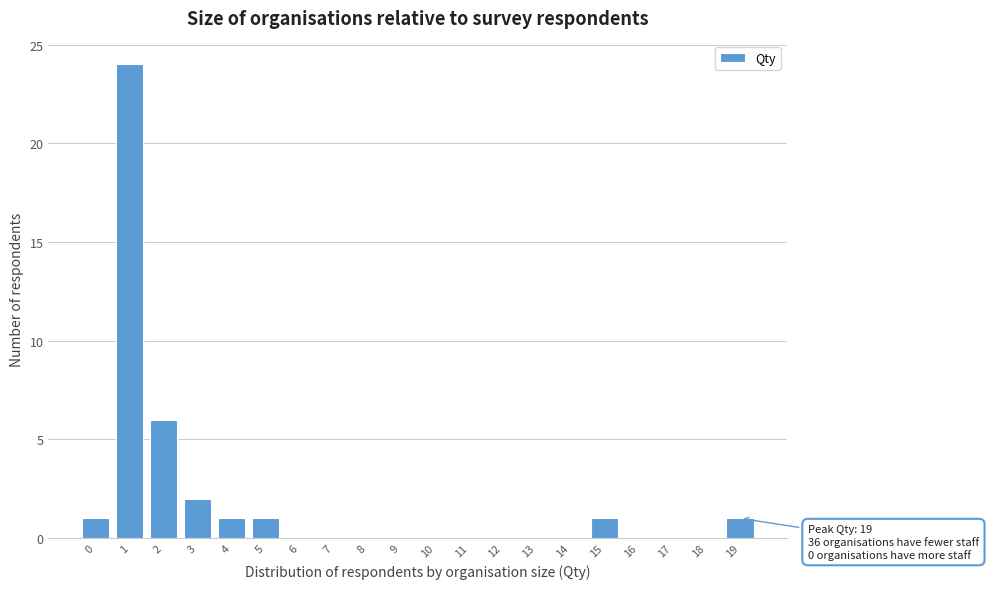

Reading left to right, what are all the values shown in this chart?

0=1	1=24	2=6	3=2	4=1	5=1	6=0	7=0	8=0	9=0	10=0	11=0	12=0	13=0	14=0	15=1	16=0	17=0	18=0	19=1